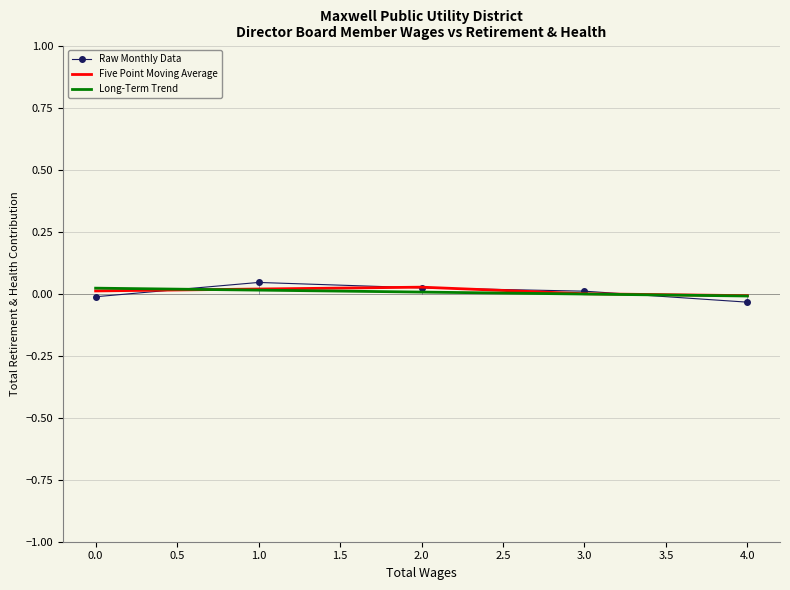

How many times do Raw Monthly Data and Long-Term Trend cross each other?

2